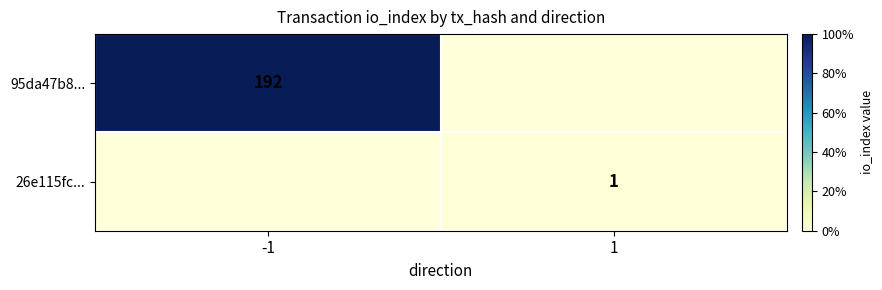

Is it true that 26e115fc... equals 0 at 1?

False